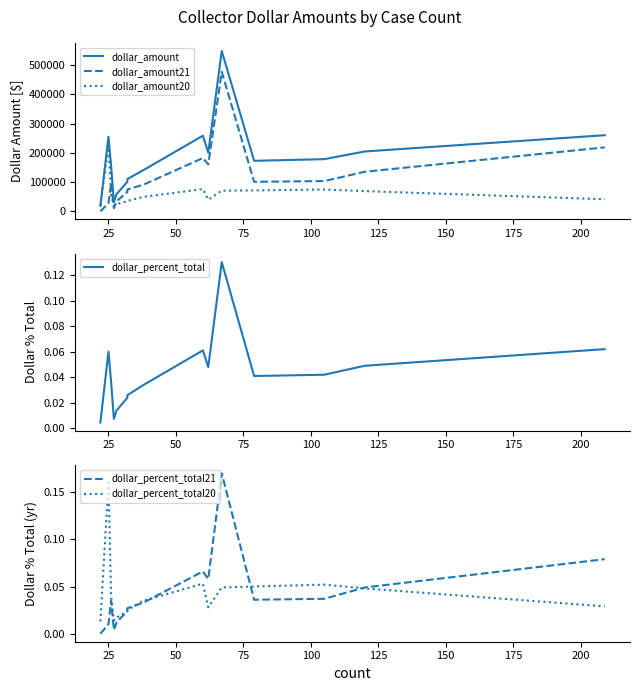

At which category does dollar_percent_total20 reach its first local peak?

25